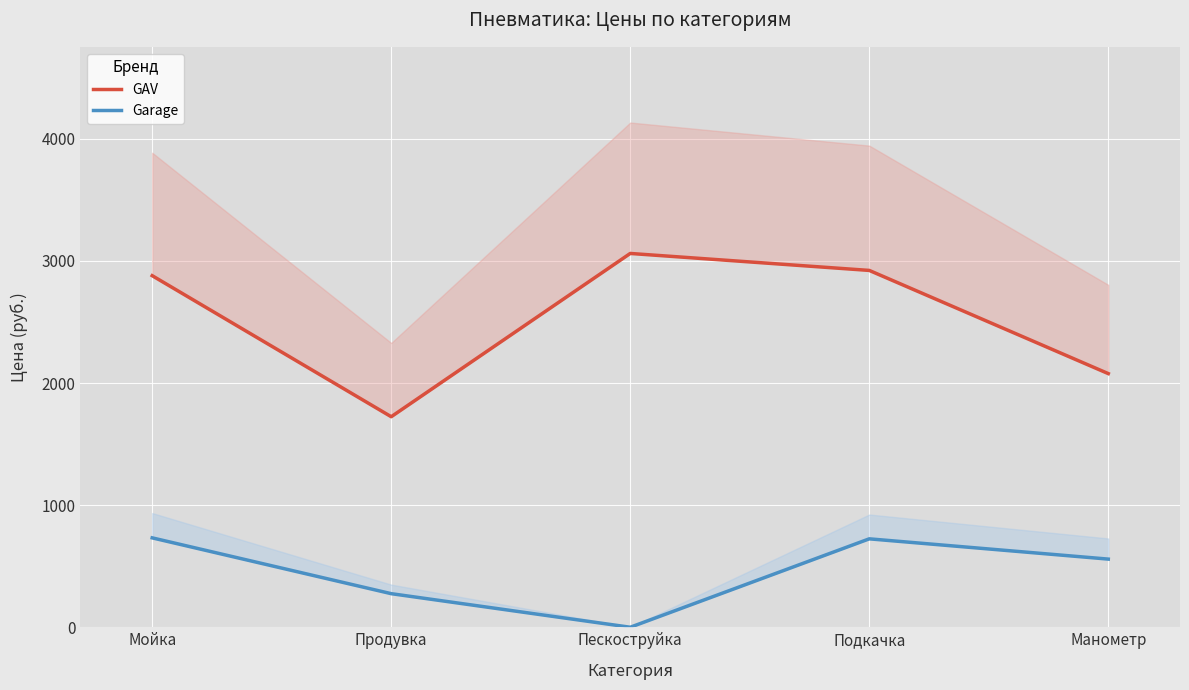

What is the difference between the maximum and second lowest values in the Garage series?

457